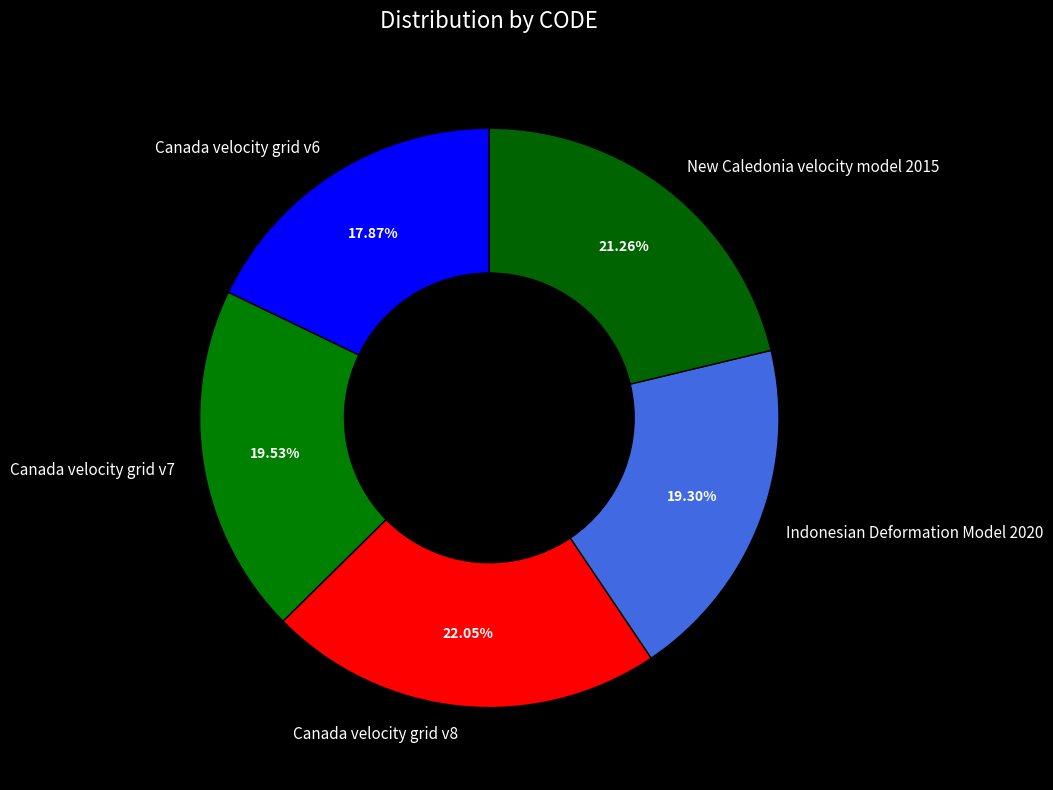

What percentage do Indonesian Deformation Model 2020 and New Caledonia velocity model 2015 together represent?

40.6%